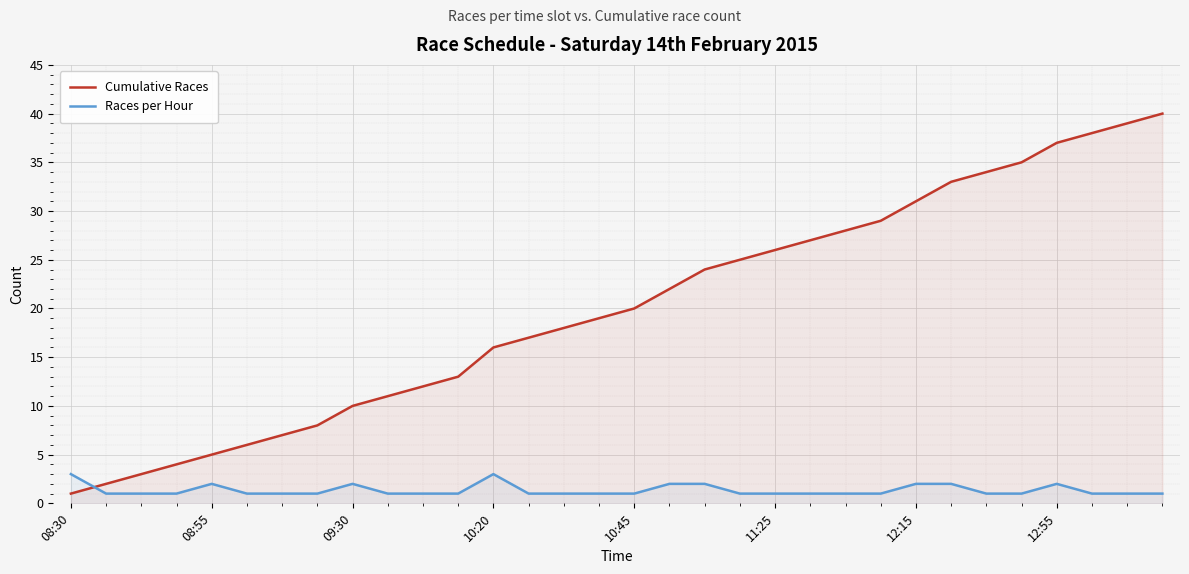

True or false: Races per Hour has more than 0 points higher than both neighbors.

True